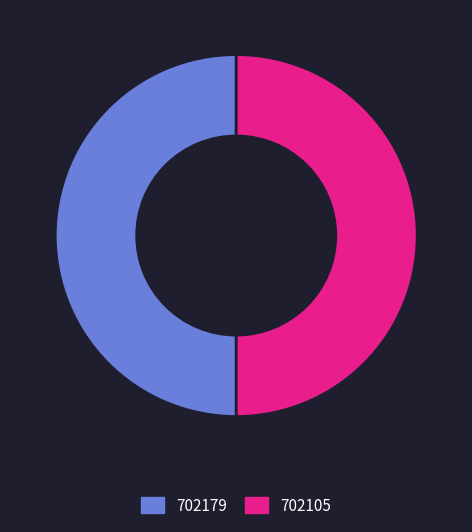

Combined, do 702179 and 702105 account for over 50%?

Yes